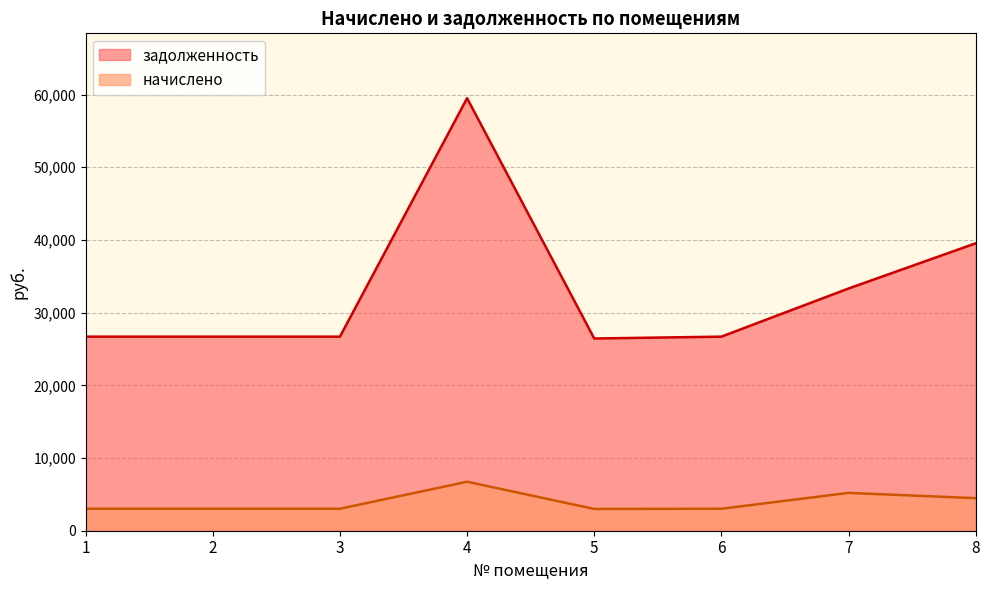

Approximately how many times larger is the value at 5 compared to 7?

0.6